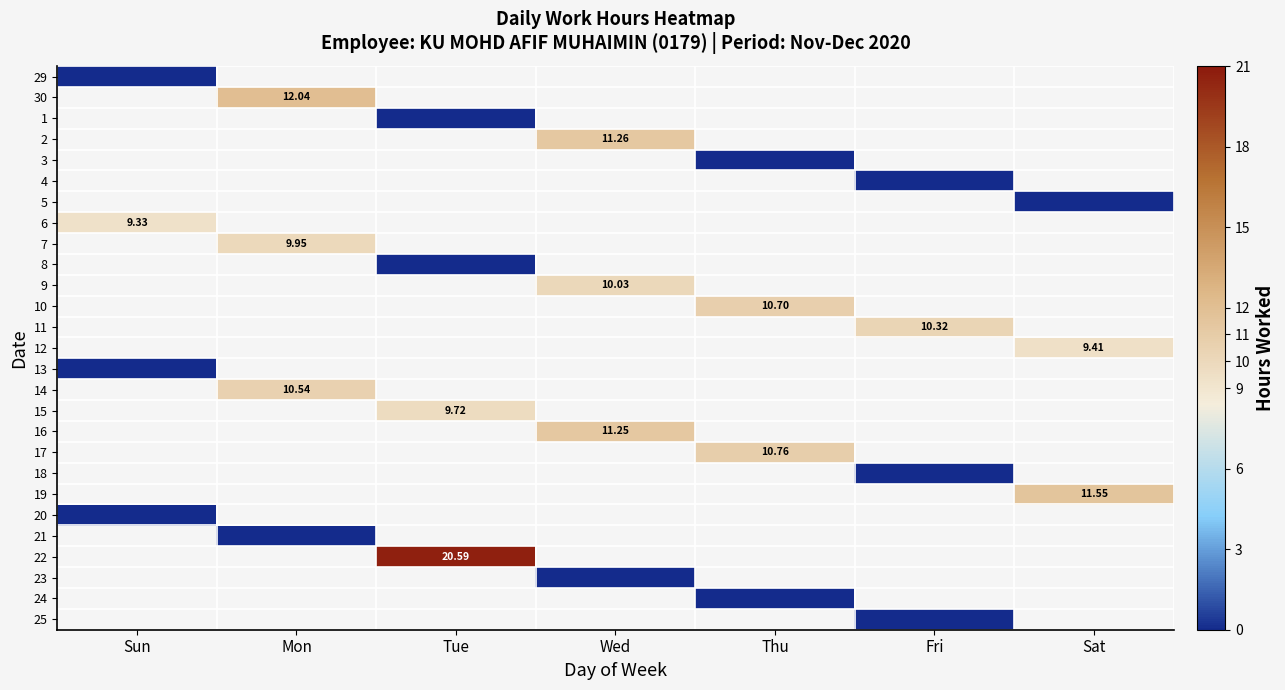

True or false: 14 has a value of 10.5 at Mon.

True